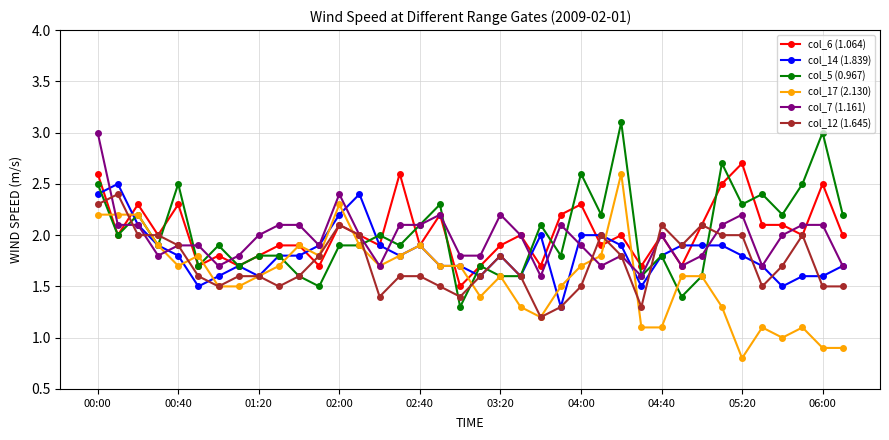

What is the lowest value of the col_17 (2.130) series?

0.8